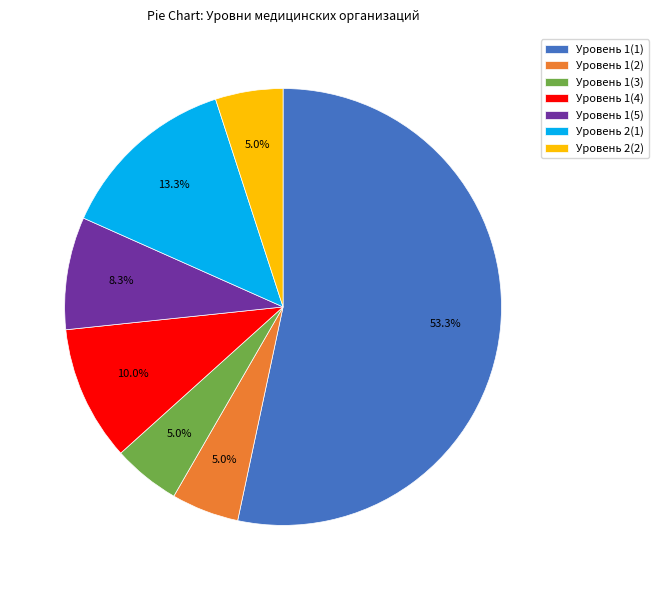

Is there a majority slice in this chart?

Yes